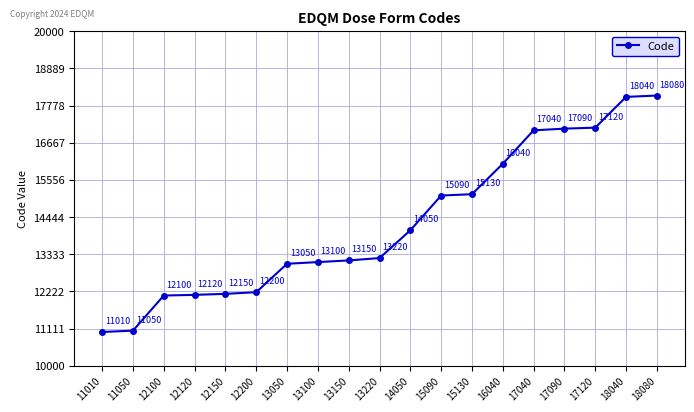

What is the difference between the values at 12120 and 13150?

1030